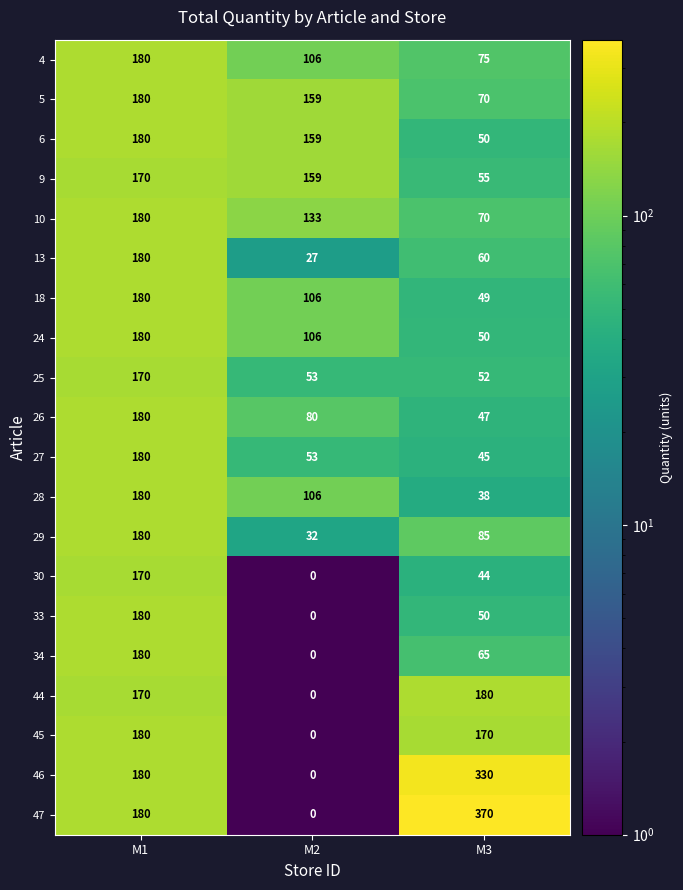

How many data points does each series have?

3